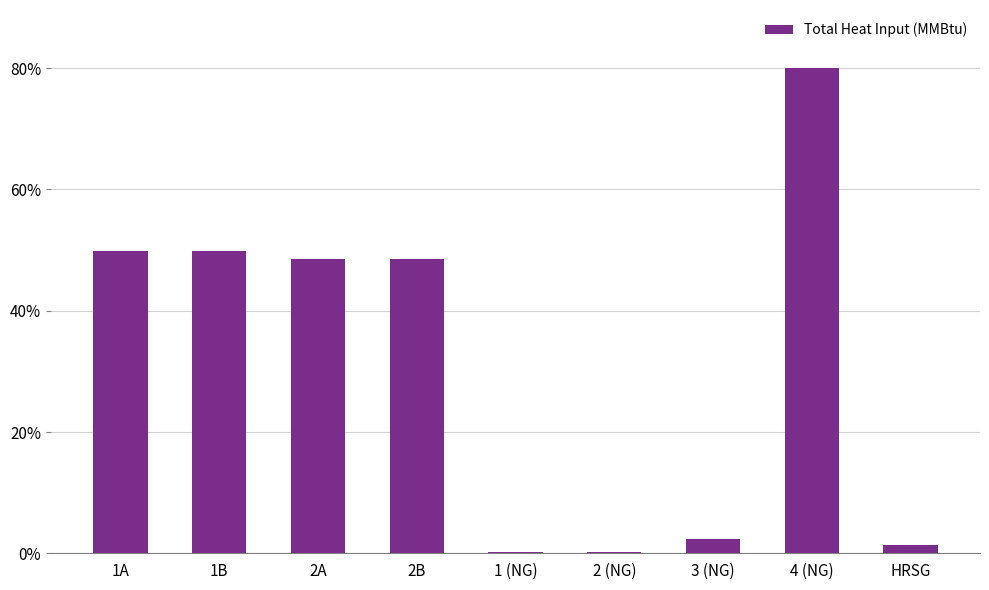

Are the bars horizontal?

No